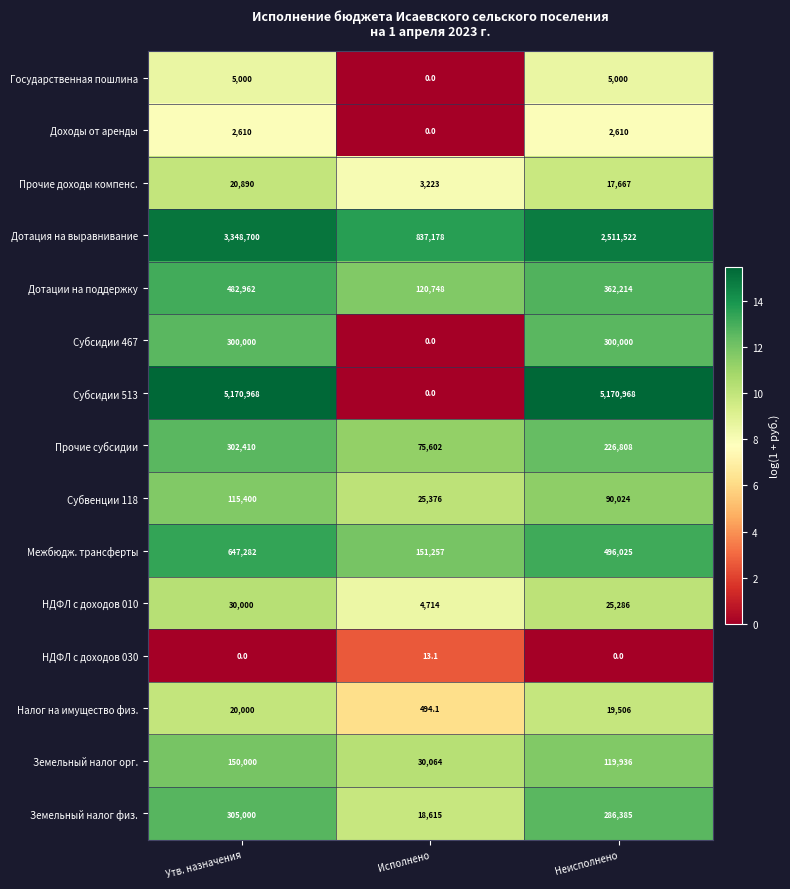

What is the difference between the maximum and minimum values in the Прочие субсидии series?

226808.0